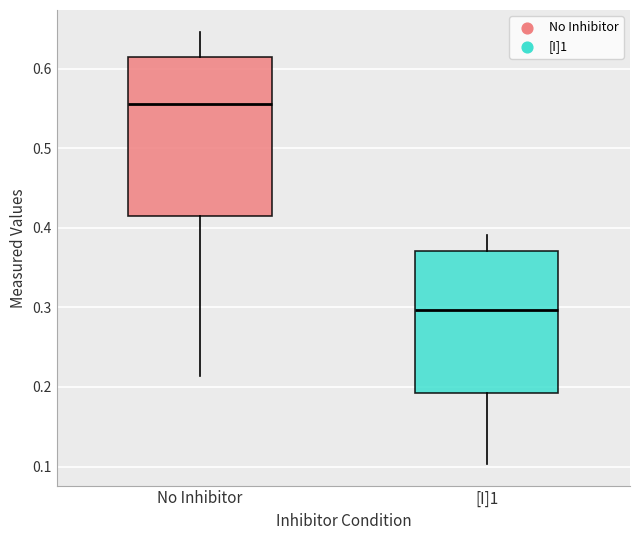

Reading left to right, read every box against the y-axis: the position of its median line, the range the box covers, and the ends of its whiskers. The values are not printed on the chart, so give them approximately, as read against the axis.

No Inhibitor: median 0.56, box 0.42 to 0.61, whiskers 0.21 to 0.65
[I]1: median 0.30, box 0.19 to 0.37, whiskers 0.10 to 0.39